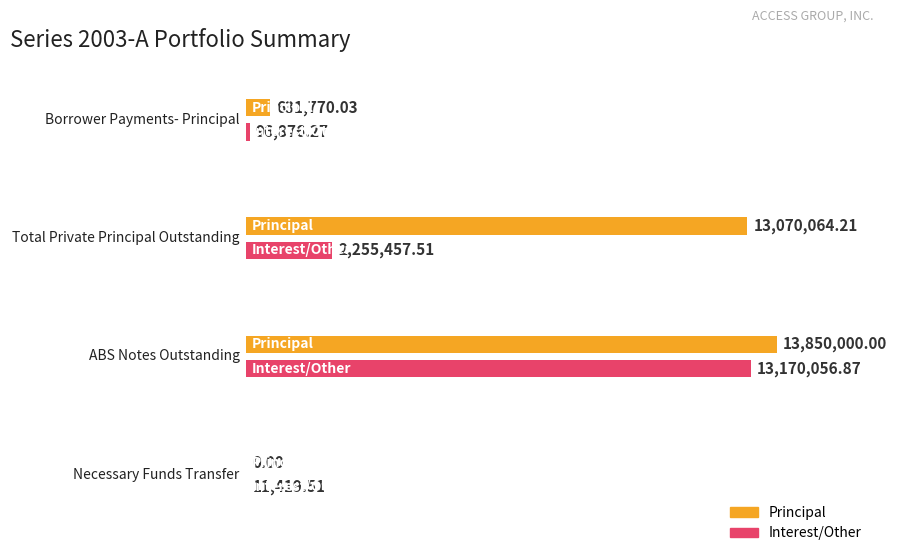

Which series has the largest total across all categories?

Principal